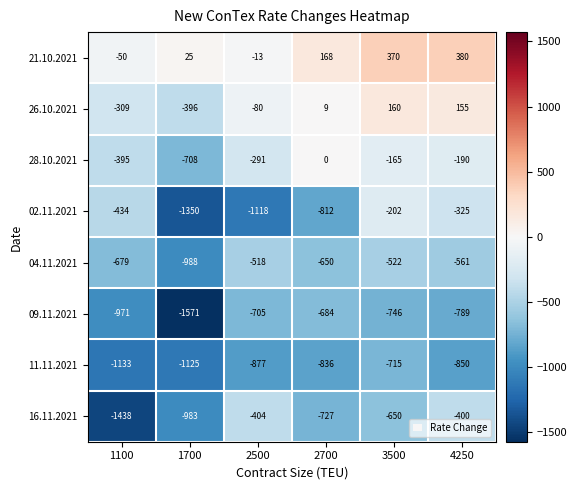

What is the maximum value shown in the chart?

380